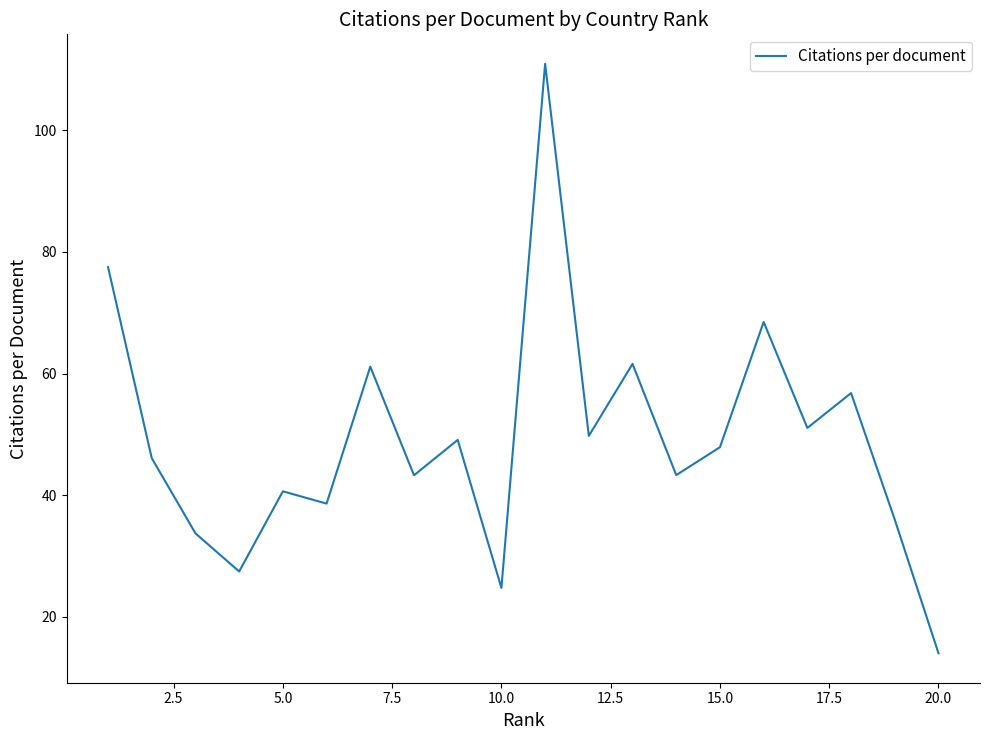

What is the minimum value shown in the chart?

14.0